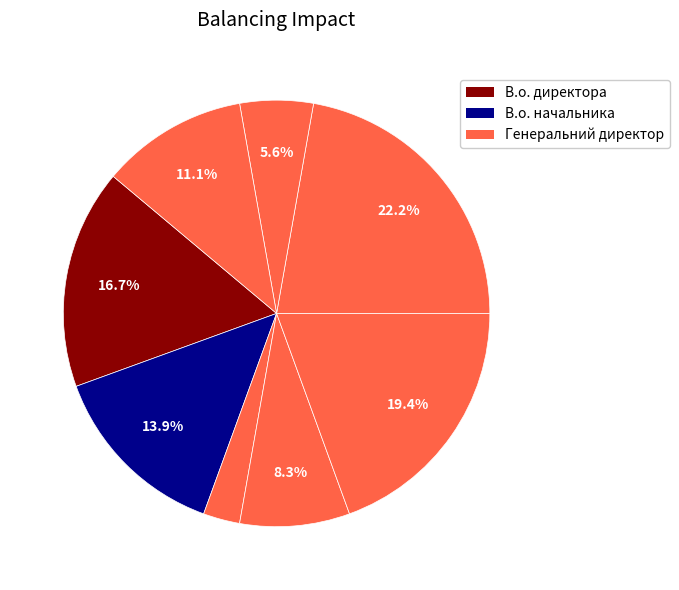

Which slice is the smallest?

Генеральний директор